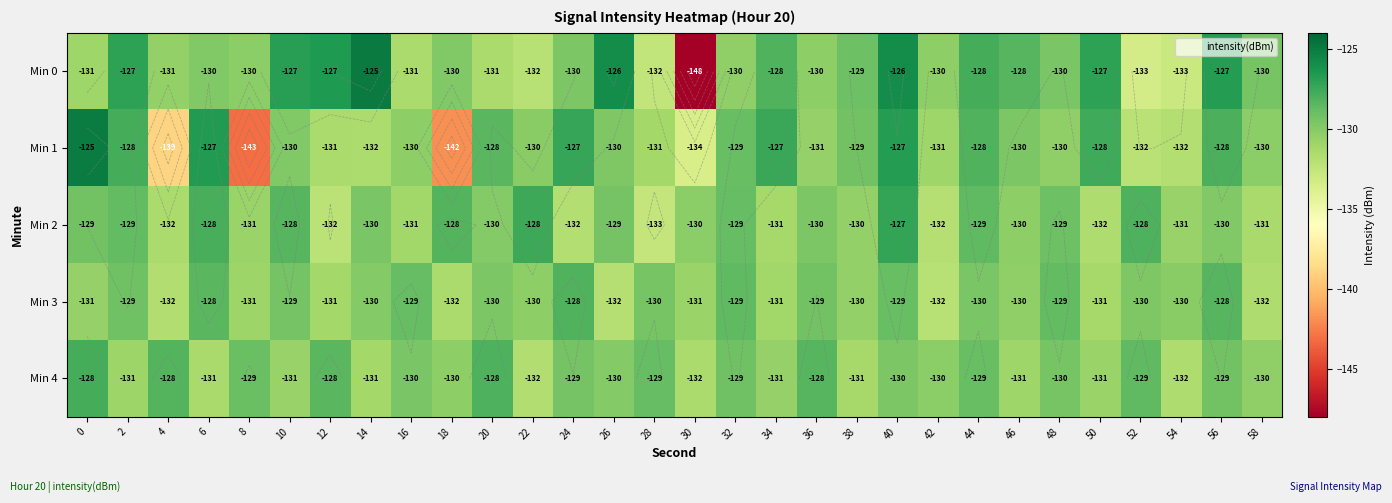

At which label is Min 2 closest to -129?

48